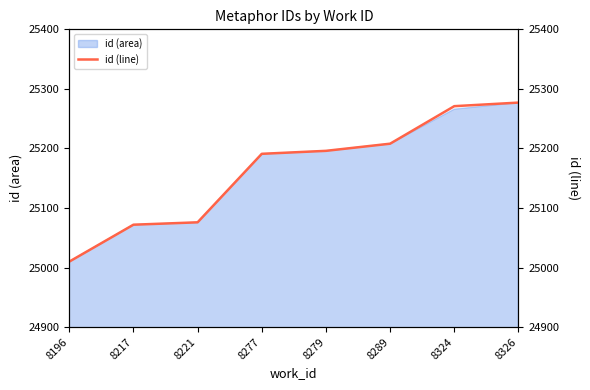

Does the chart display data point markers on the line(s)?

No